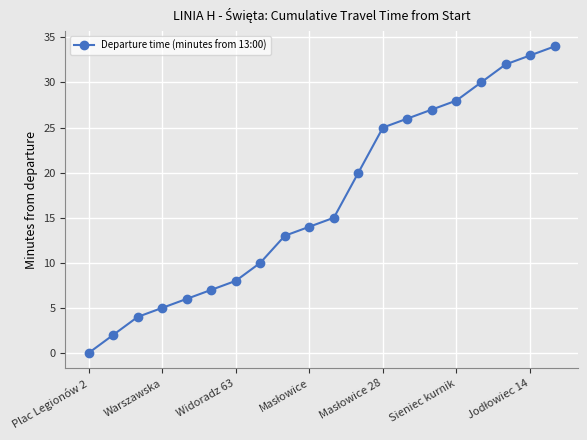

What is the greatest value displayed?

34